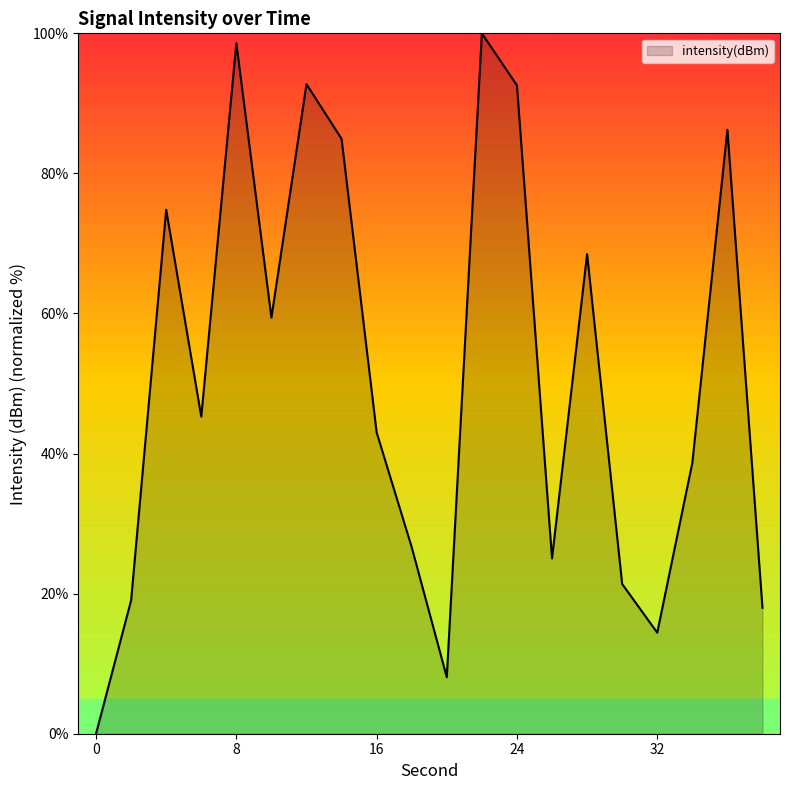

What is the maximum value shown in the chart?

100.0